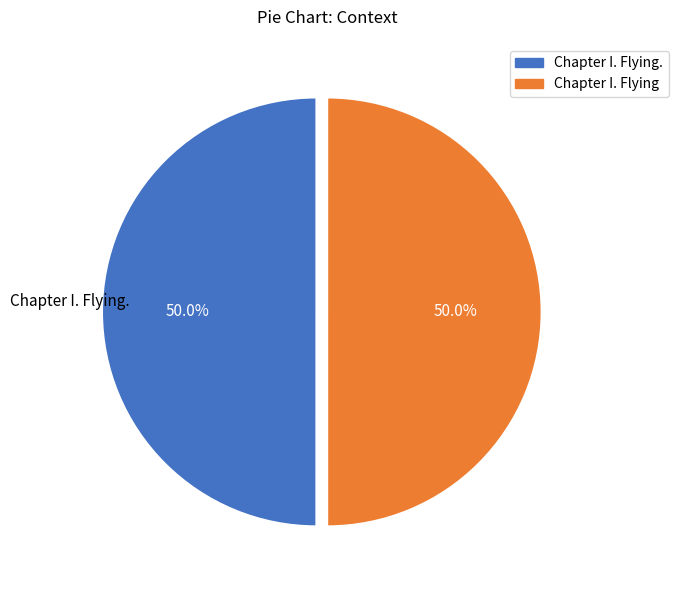

Is the sum of Chapter I. Flying. and Chapter I. Flying greater than half?

Yes